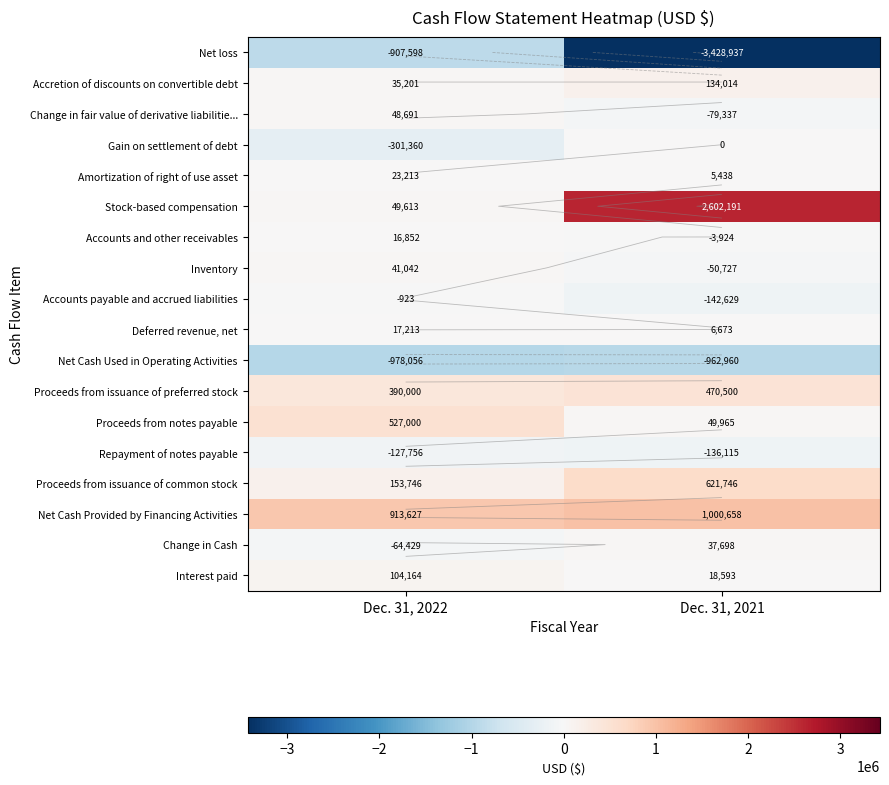

The value of Deferred revenue, net at Dec. 31, 2022 is 17213. True or false?

True